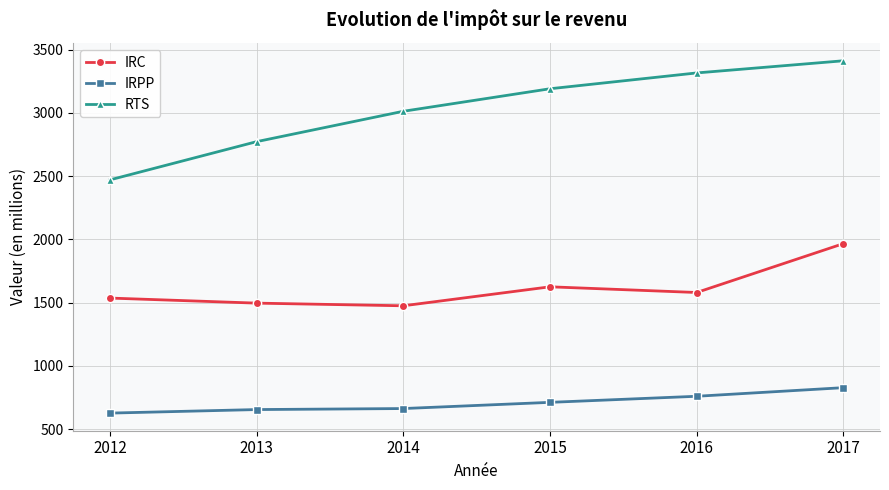

True or false: IRPP and RTS cross at least once.

False